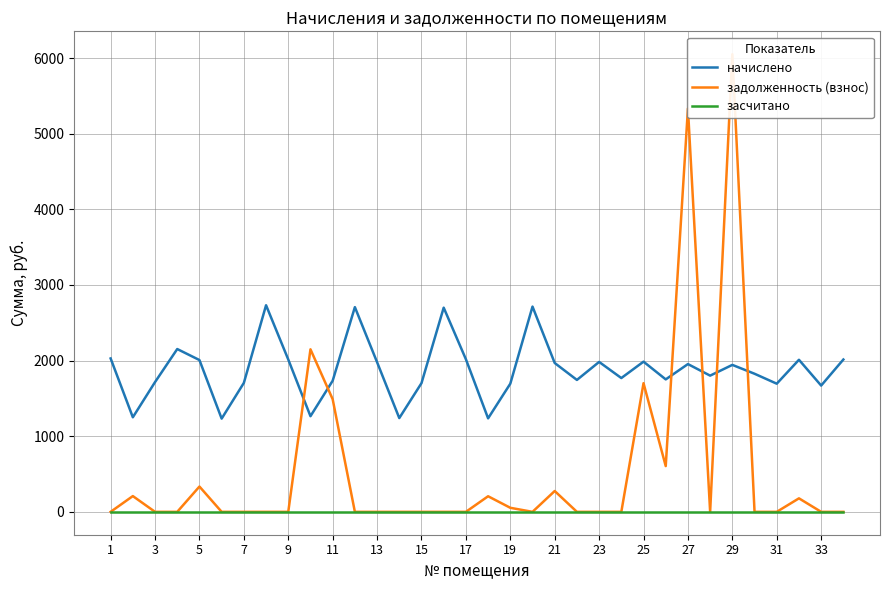

True or false: задолженность (взнос) and засчитано intersect in this chart.

False